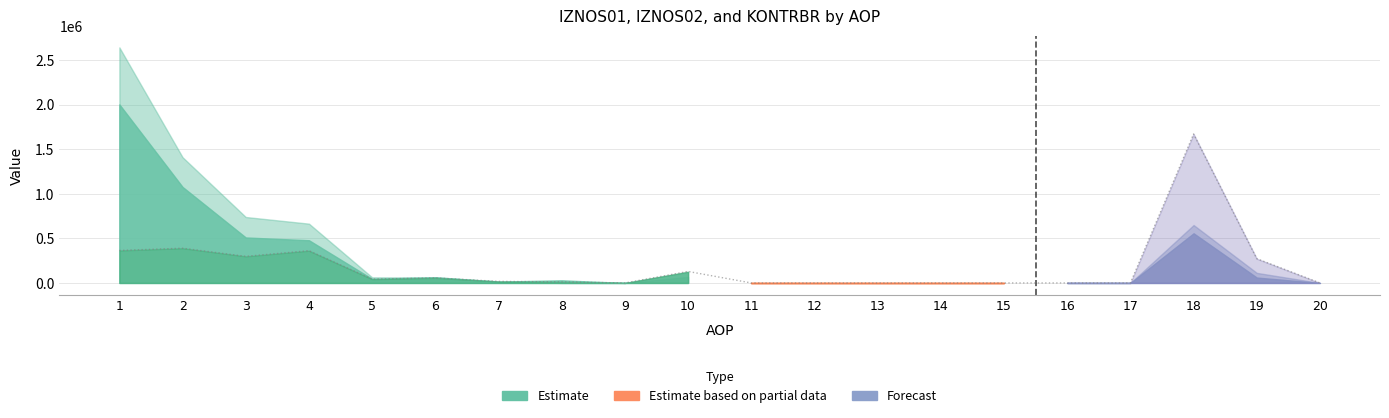

List the series in order of their peak value, highest first.

IZNOS02, IZNOS01, KONTRBR